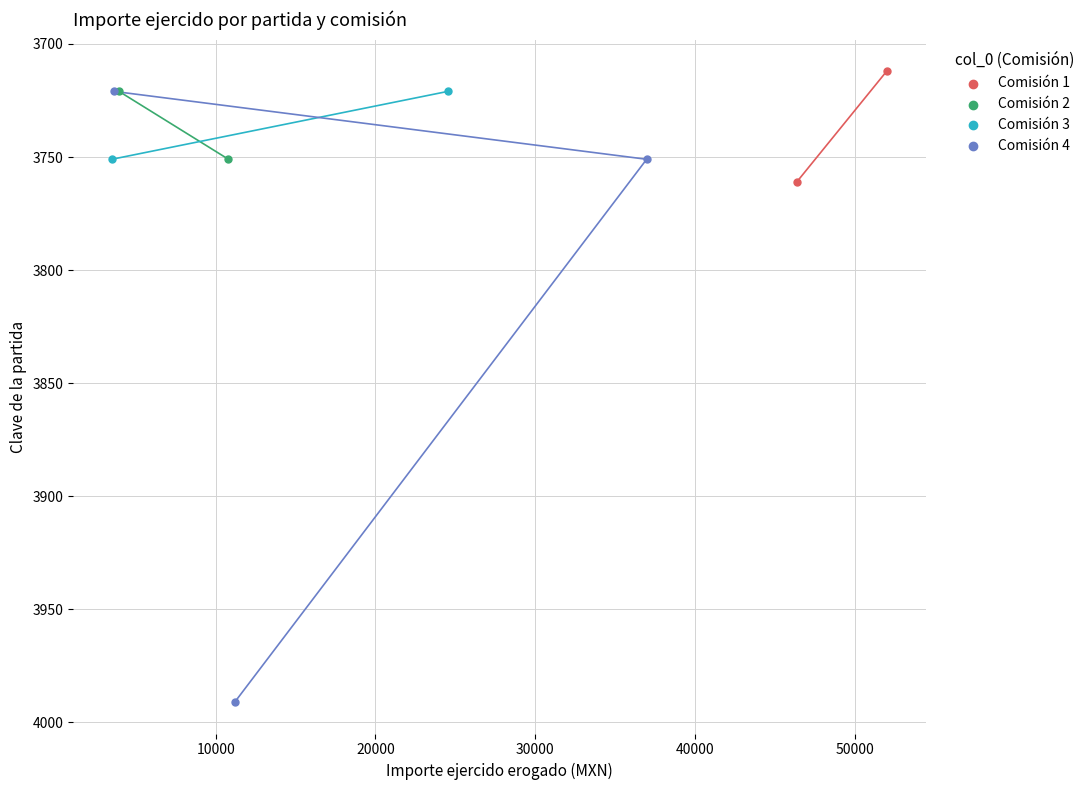

What are all the series names shown in the legend?

Comisión 1, Comisión 2, Comisión 3, Comisión 4